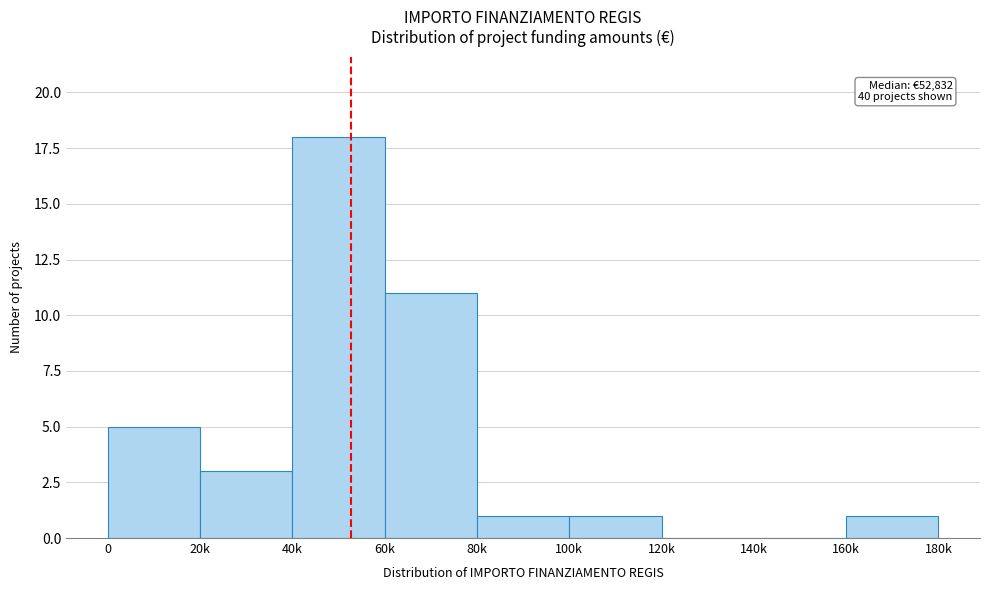

Reading right to left, list all the values displayed in this chart.

160k=1	140k=0	120k=0	100k=1	80k=1	60k=11	40k=18	20k=3	0=5